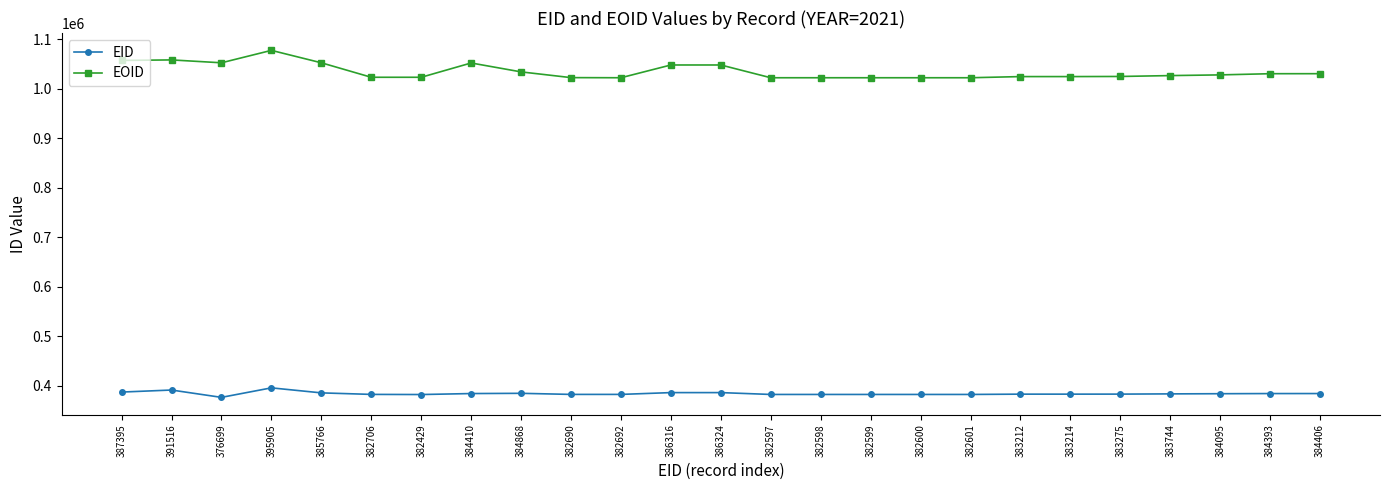

Is it true that EID equals 638309 at 395905?

False